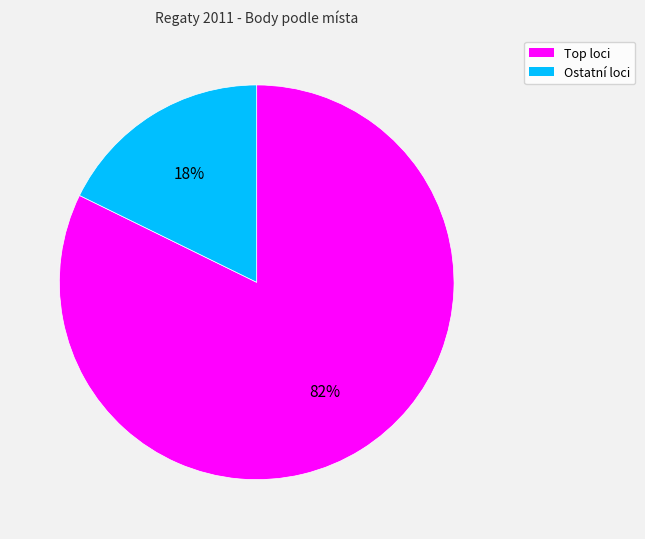

Is there a majority slice in this chart?

Yes